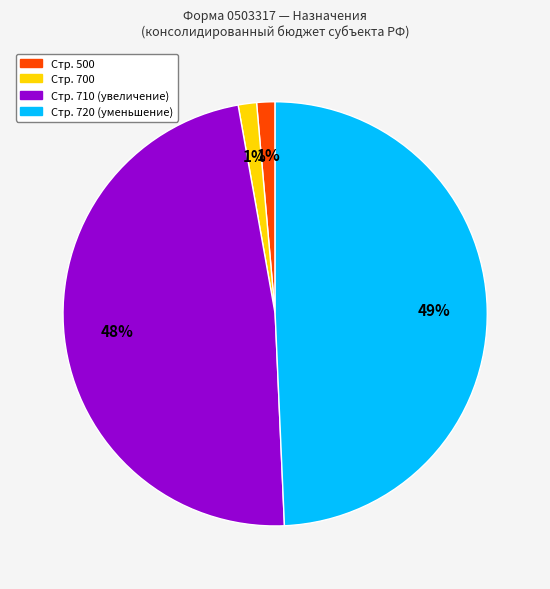

To the nearest percent, what is the average slice percentage?

25%